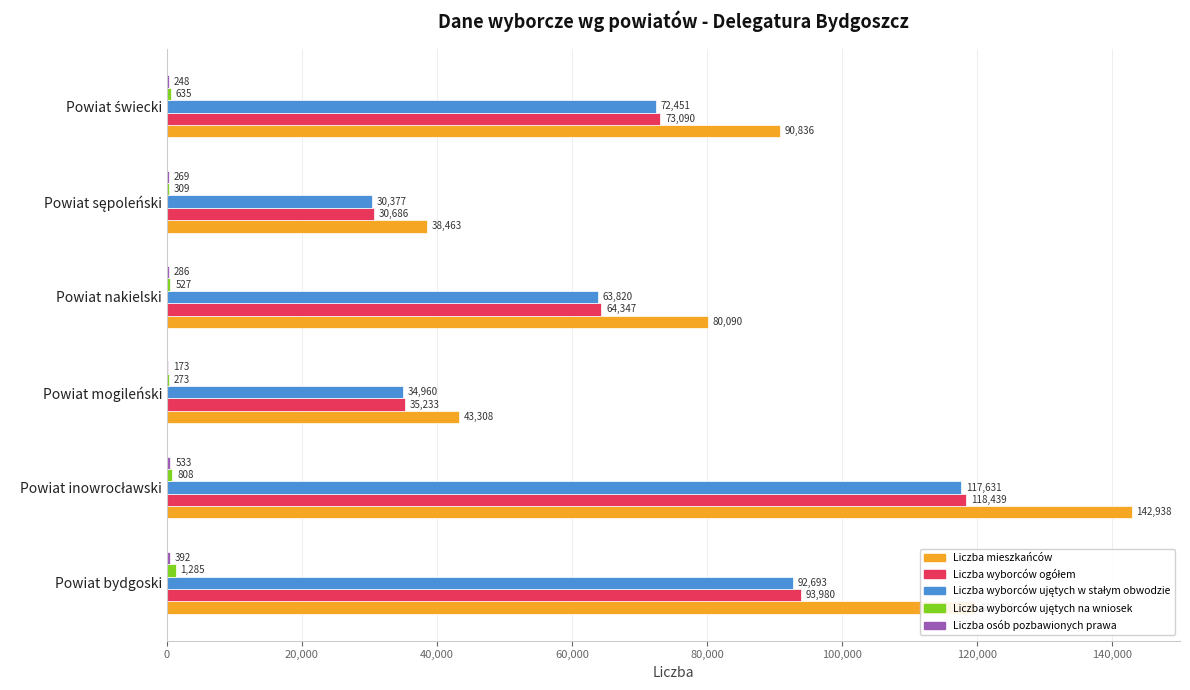

What is the total value across all series at Powiat nakielski?

209070